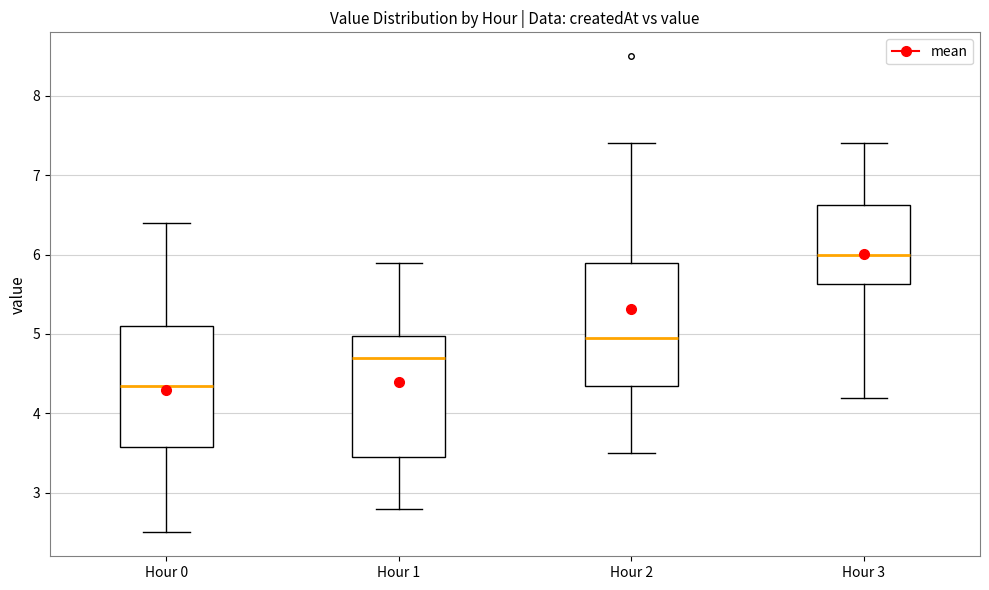

Reading left to right, transcribe this box plot: for each box, give where its median line is, the range the box spans, and where its two whiskers end, as read against the y-axis. The values are not printed on the chart, so give them approximately, as read against the axis.

Hour 0: median 4.4, box 3.6 to 5.1, whiskers 2.5 to 6.4
Hour 1: median 4.7, box 3.5 to 5.0, whiskers 2.8 to 5.9
Hour 2: median 5.0, box 4.4 to 5.9, whiskers 3.5 to 7.4
Hour 3: median 6.0, box 5.6 to 6.6, whiskers 4.2 to 7.4